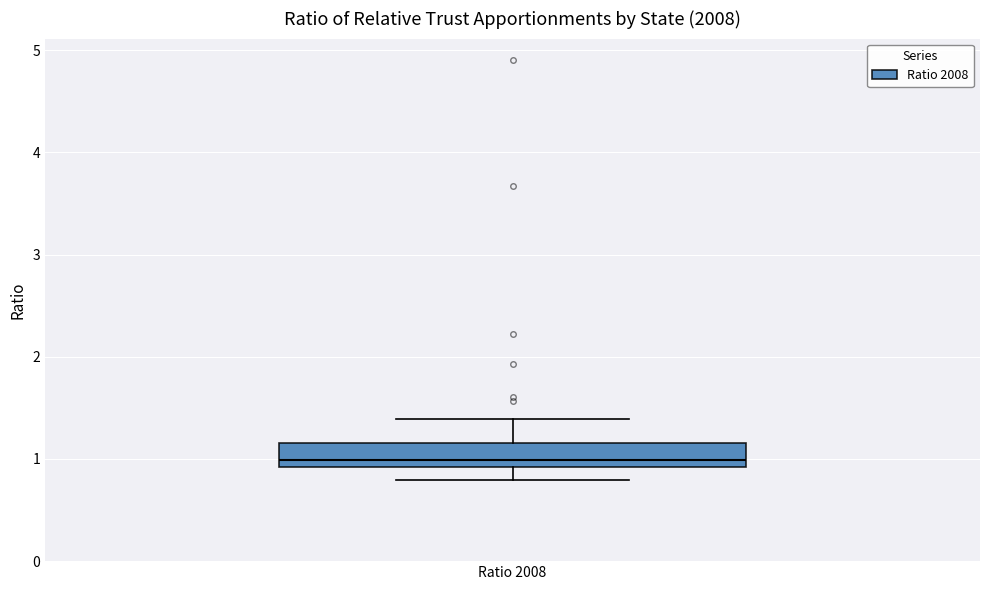

Transcribe this box plot: give where the median line is, the range the box spans, and where the two whiskers end, as read against the y-axis. The values are not printed on the chart, so give them approximately, as read against the axis.

median 1.0, box 0.9 to 1.2, whiskers 0.8 to 1.4